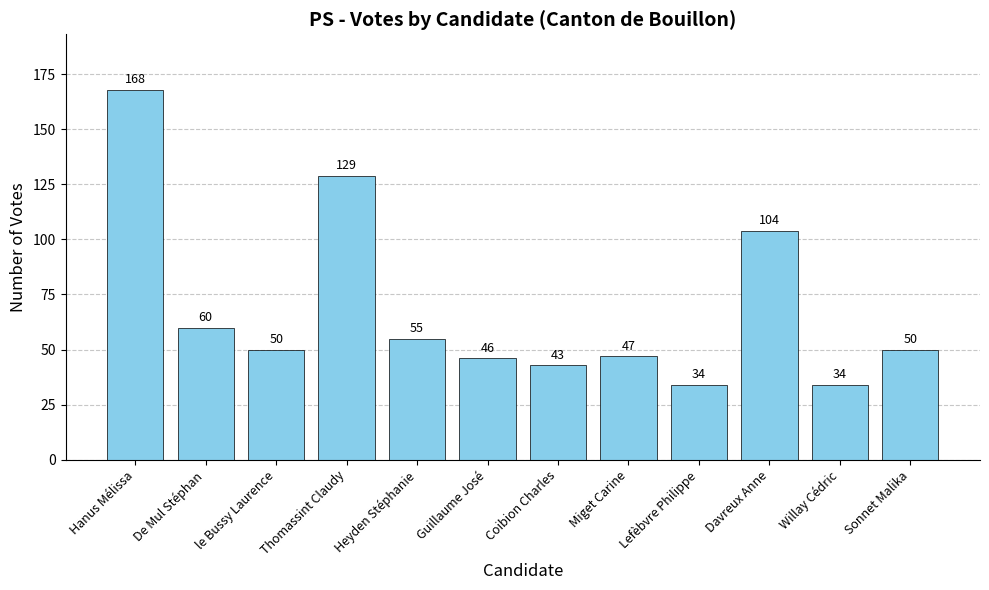

What position from the right is Coibion Charles?

6